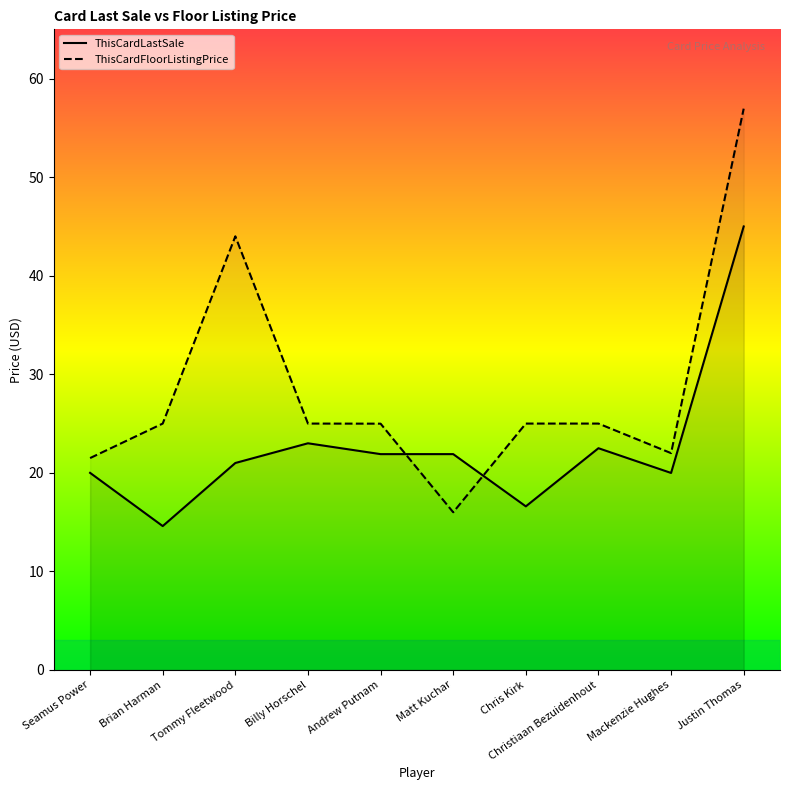

Reading left to right, extract all data points from this chart.

ThisCardLastSale: 20.0	14.6	21.0	23.0	21.9	21.9	16.6	22.5	20.0	45.0
ThisCardFloorListingPrice: 21.5	25.0	44.0	25.0	25.0	16.0	25.0	25.0	22.0	57.0